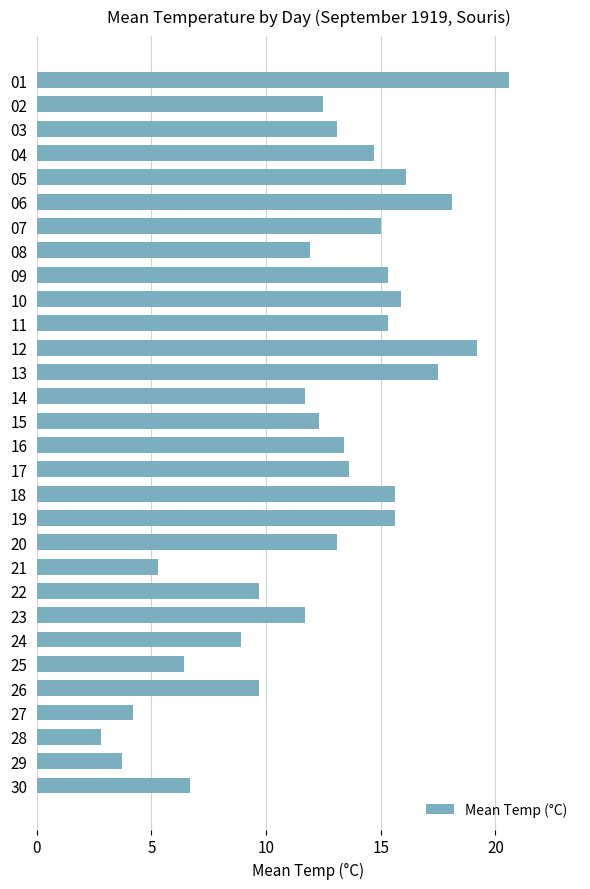

The chart shows a value of 3.5 at 10. True or false?

False